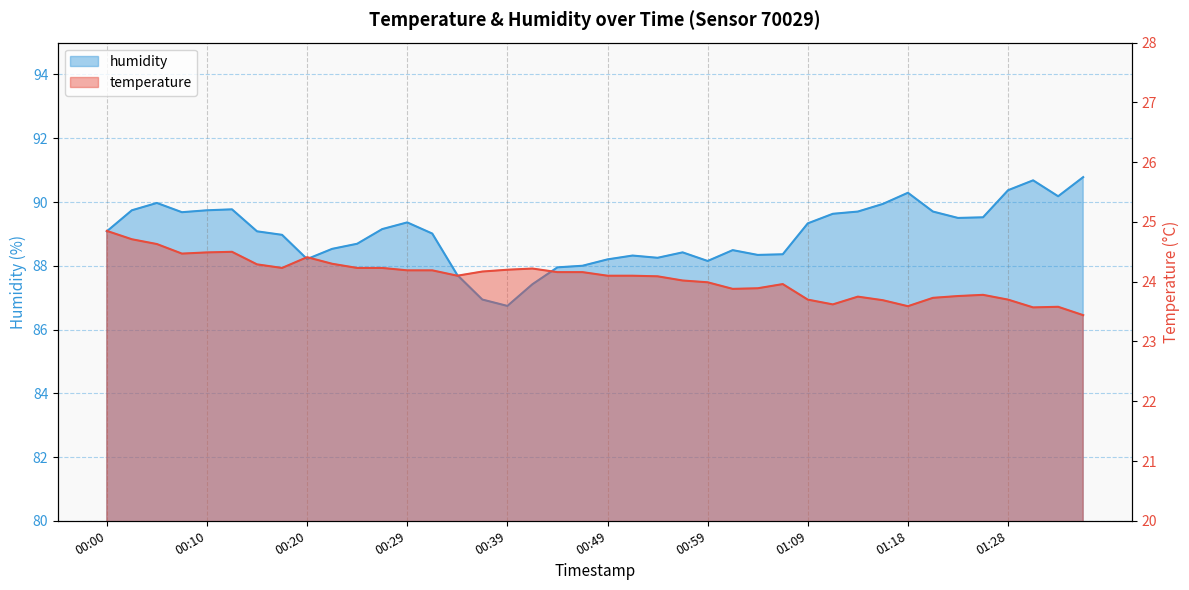

Which label corresponds to the largest value in the chart?

01:36